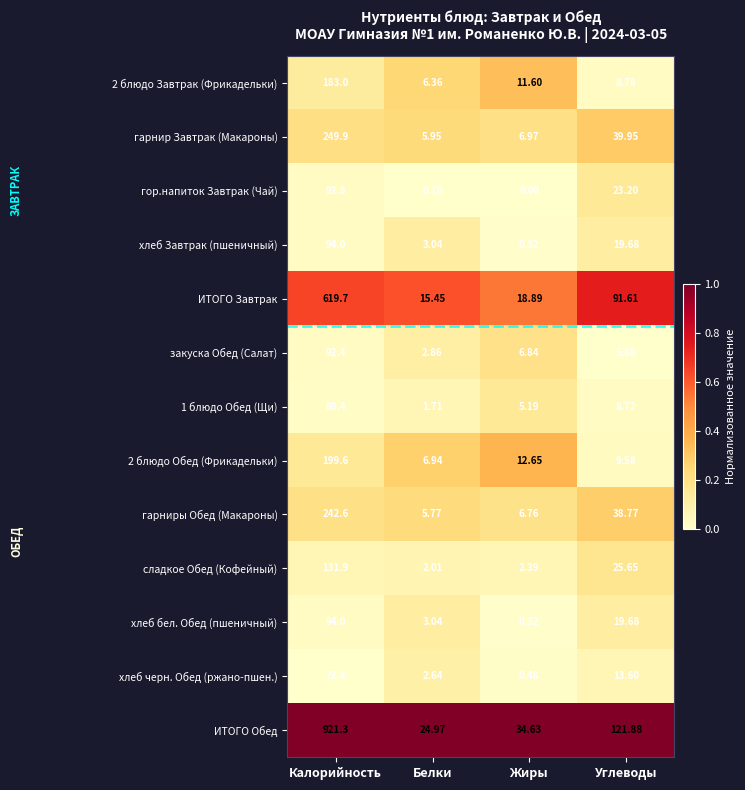

Where is 2 блюдо Обед (Фрикадельки) nearest to the value 103?

Жиры